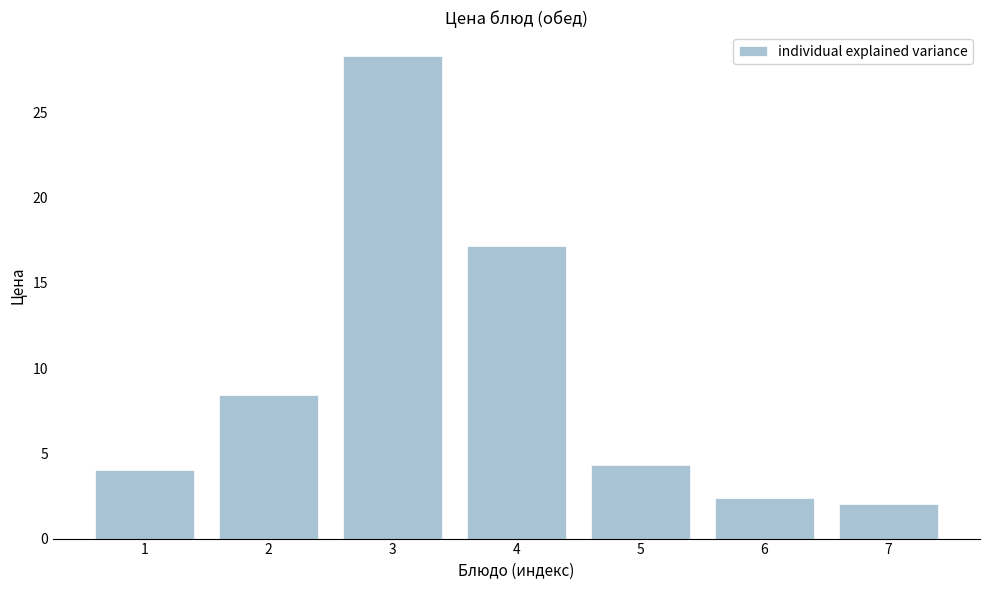

Reading left to right, what are all the values shown in this chart?

1=4.0	2=8.4	3=28.3	4=17.2	5=4.3	6=2.4	7=2.0